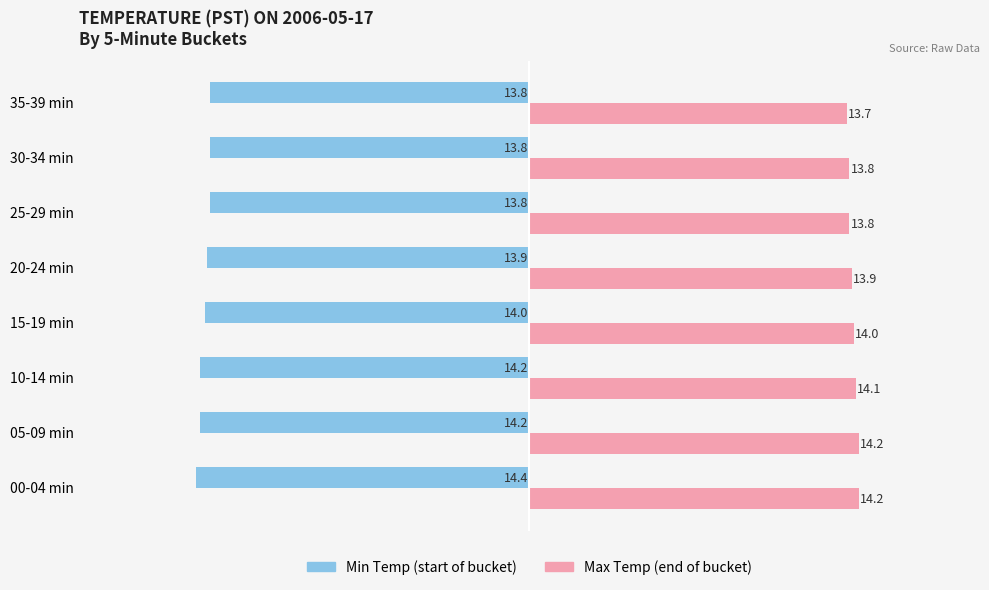

What is the difference between the highest and lowest values at 15-19 min?

28.0